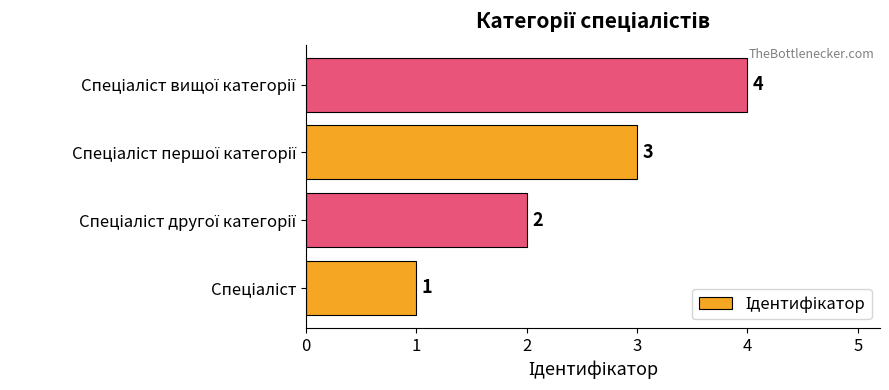

What is the maximum value shown in the chart?

4